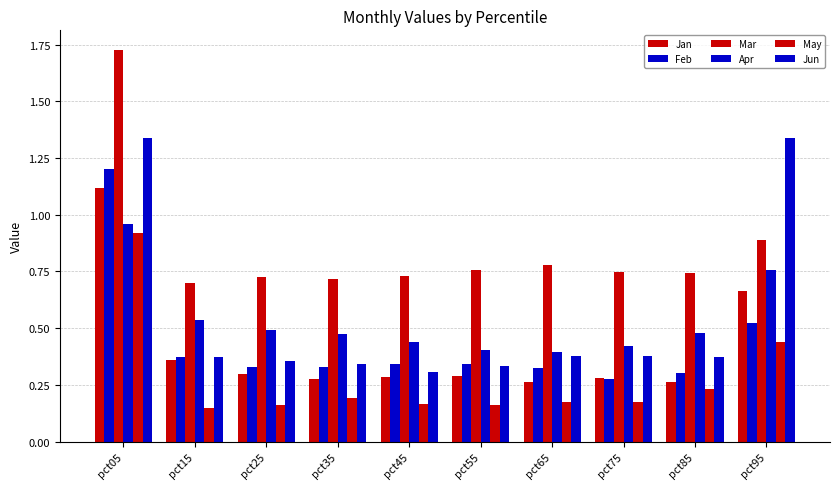

What is the value of the Mar bar at the 2nd from the left?

0.7